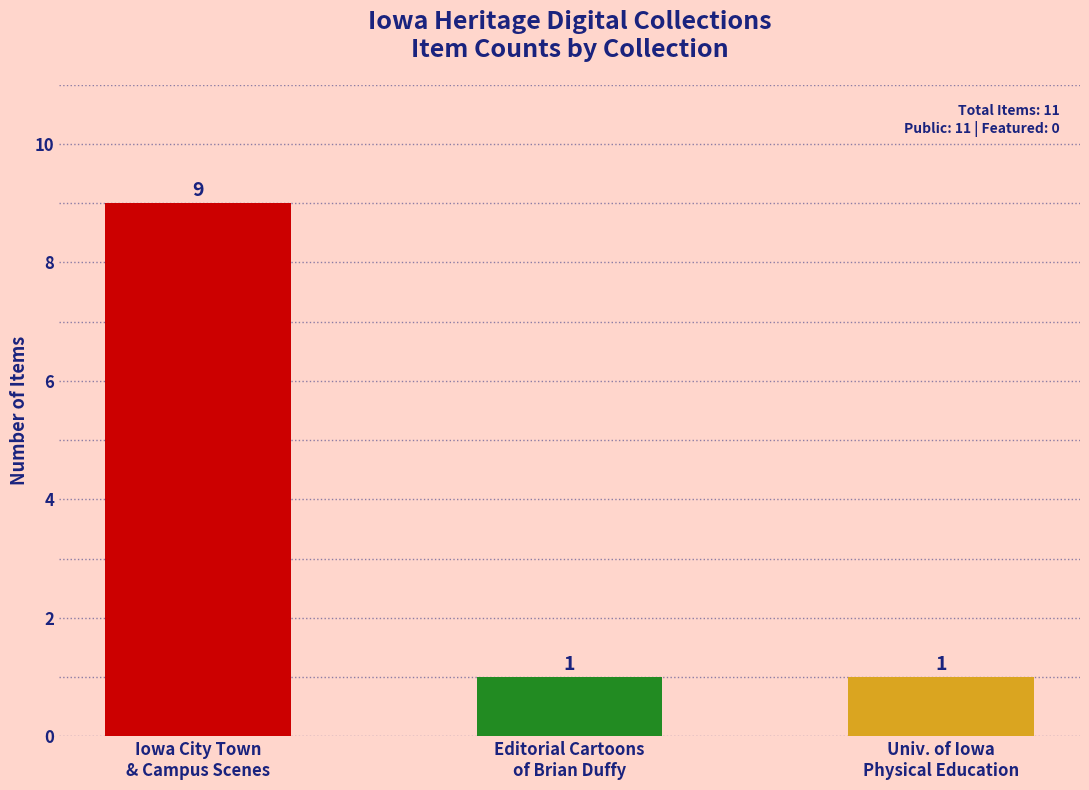

How many values are between 1 and 9?

3